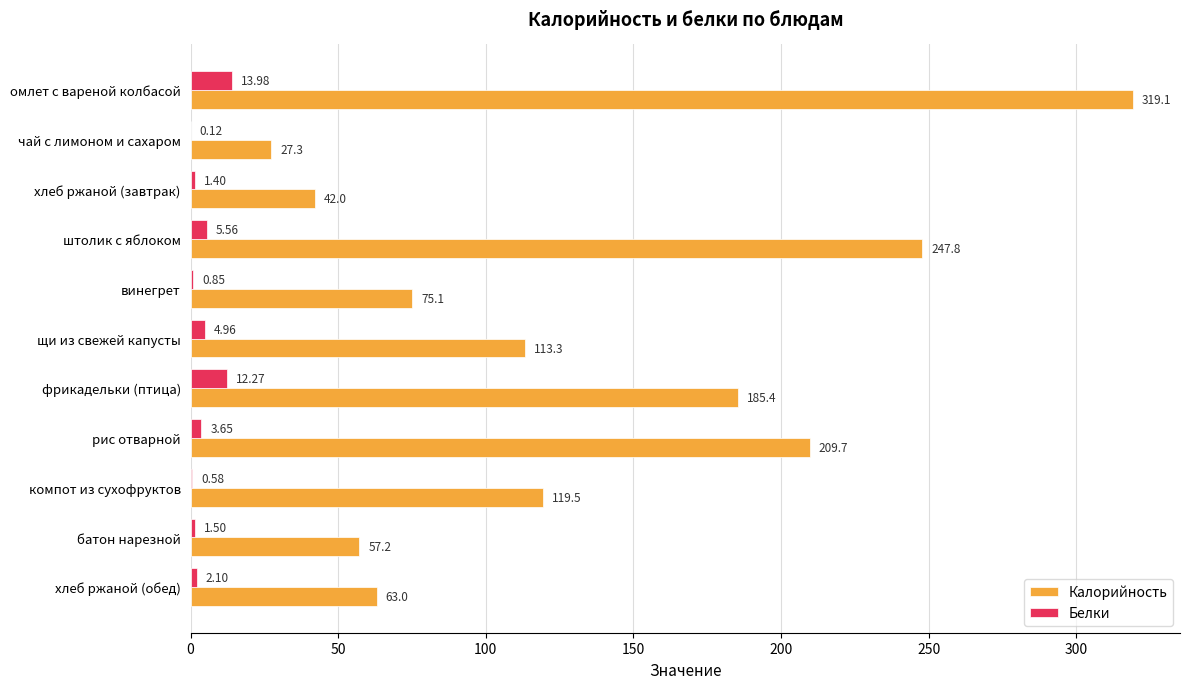

Which label corresponds to the largest value in the chart?

омлет с вареной колбасой